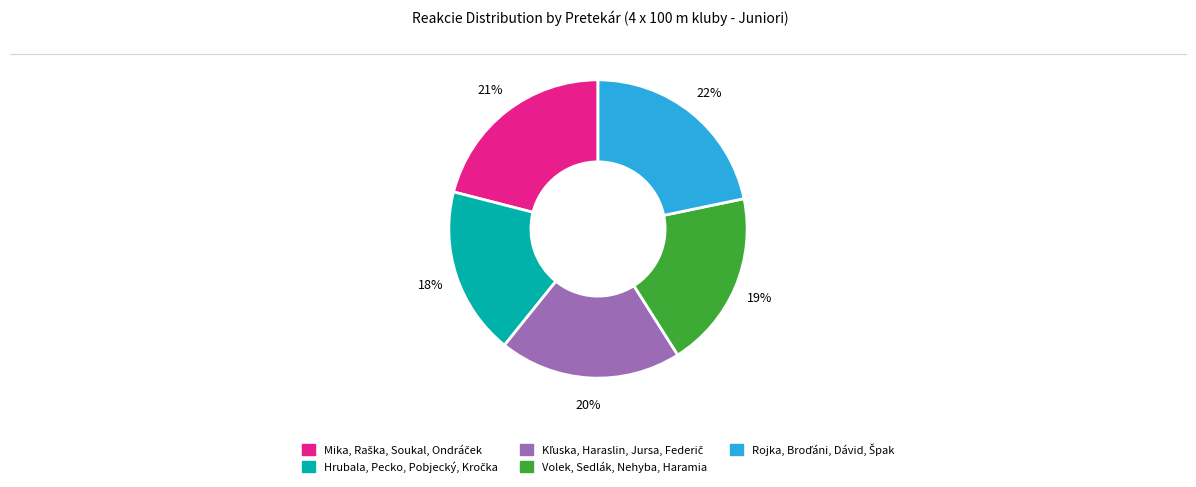

How many slices are in this pie chart?

5